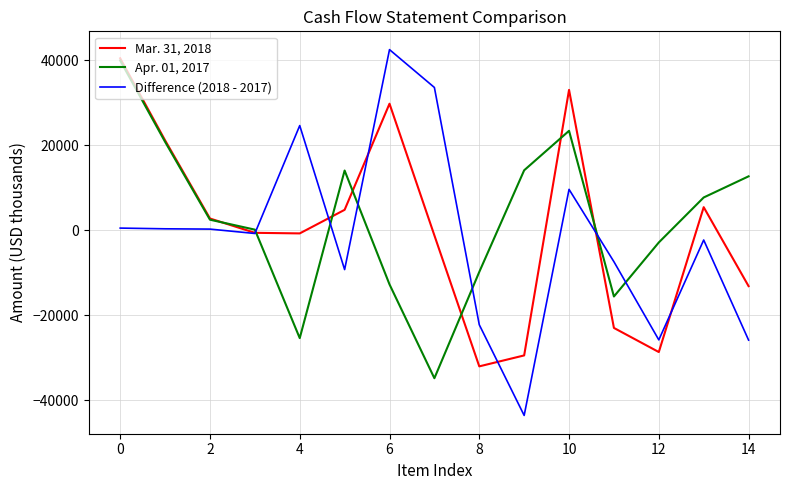

Which series has the widest spread of values?

Difference (2018 - 2017)